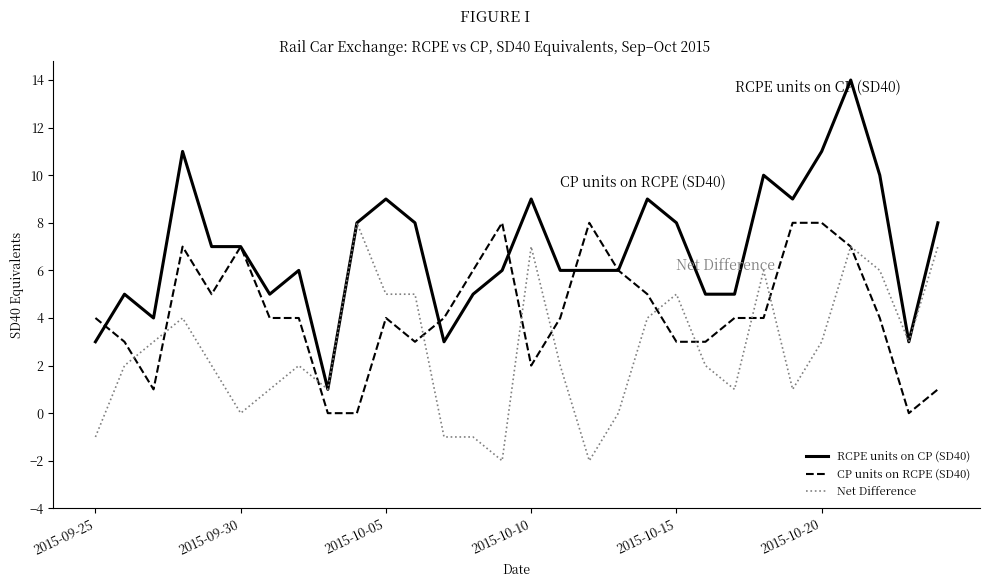

What is the greatest value displayed?

14